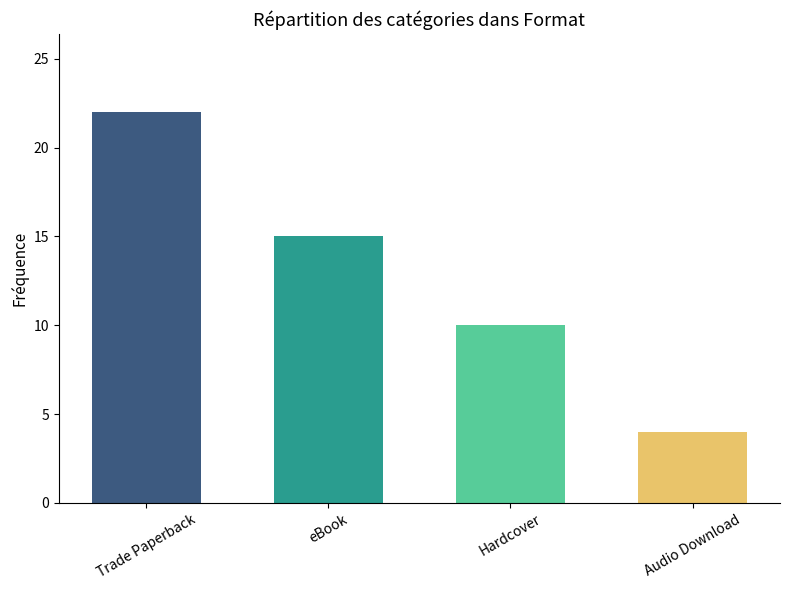

At which label is the value closest to 13?

eBook